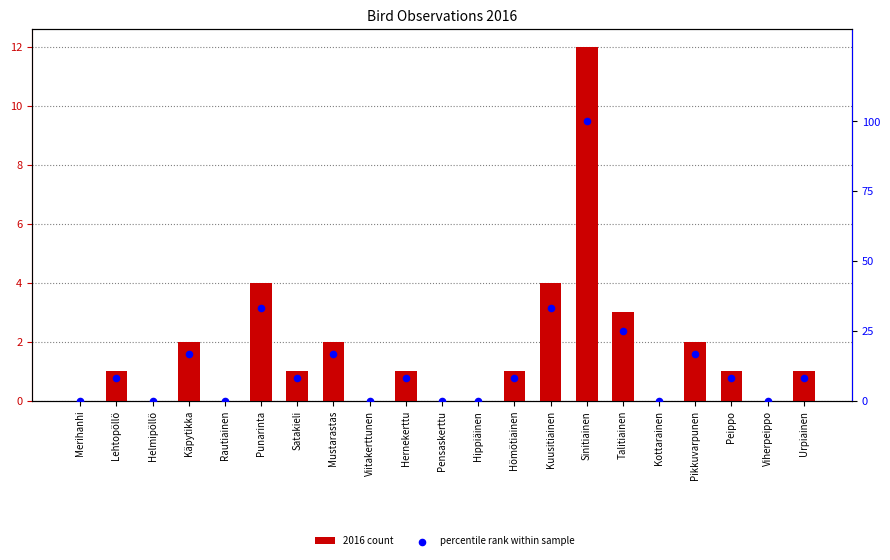

Which series has the widest spread of Y values?

percentile rank within sample